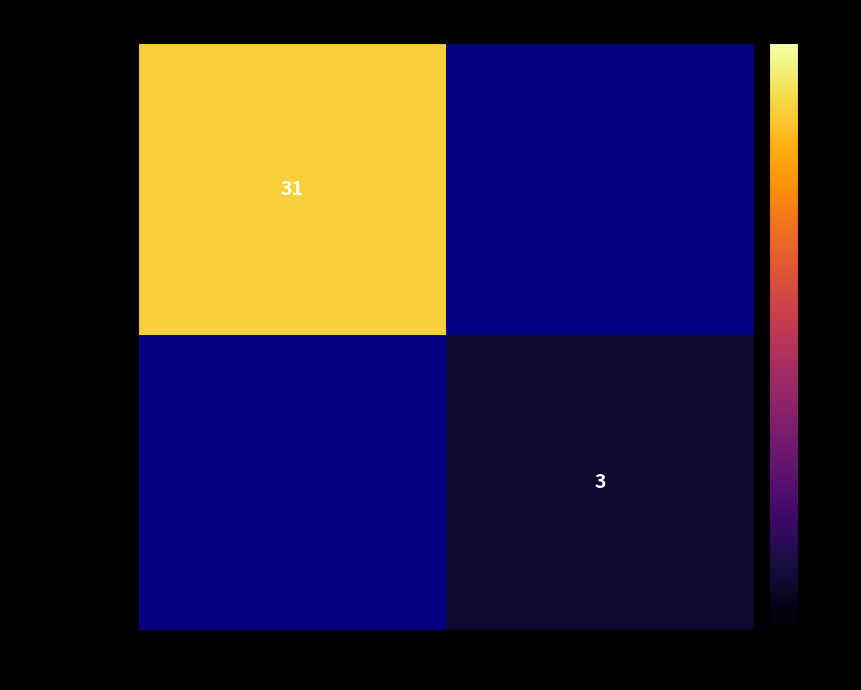

Is the value of 4f12a9535c7e… at 1 greater than the value of a9842e24779e… at -1?

No